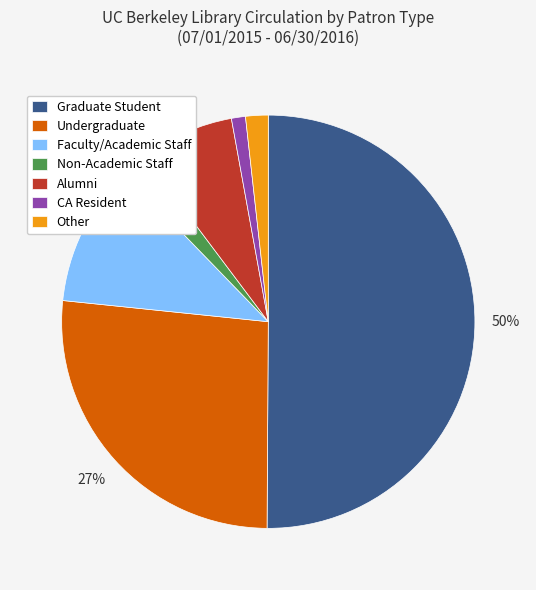

Which has a higher value, CA Resident or Undergraduate?

Undergraduate